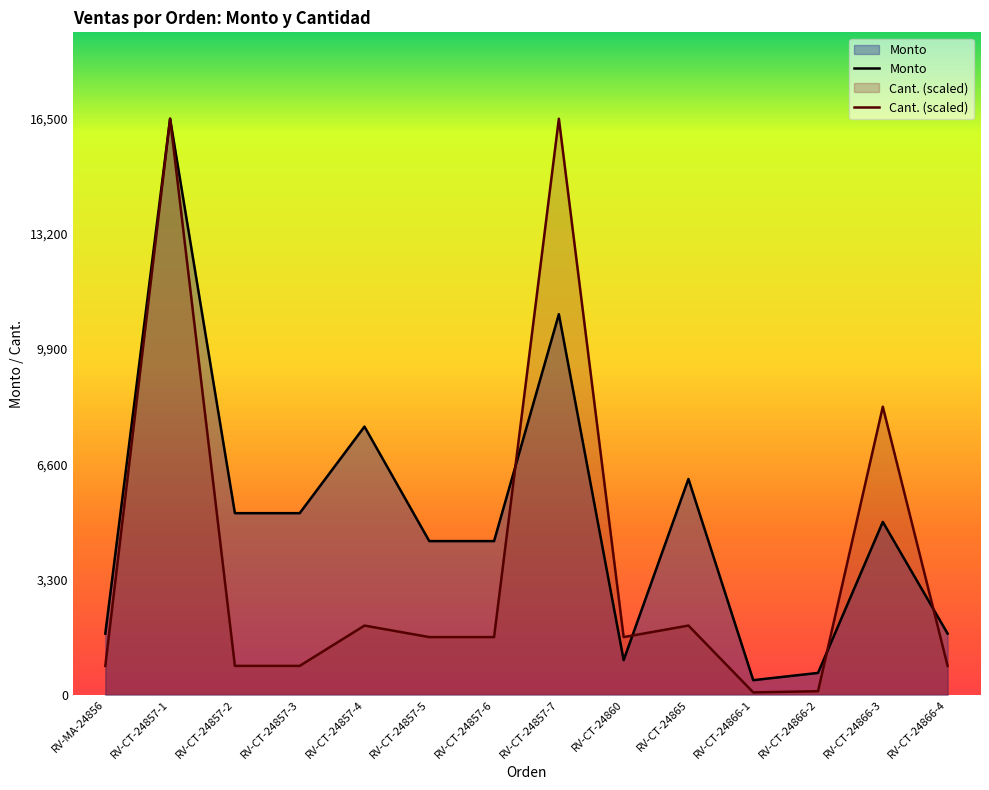

What is the lowest value of the Cant. series?

66.0